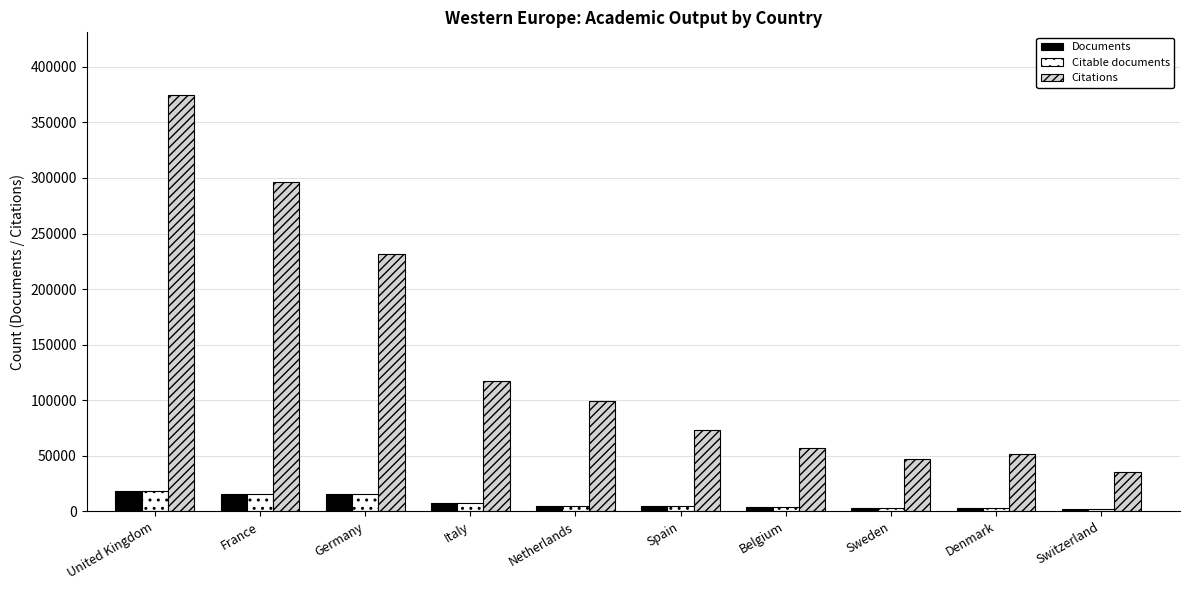

Which label corresponds to the largest value in the chart?

United Kingdom